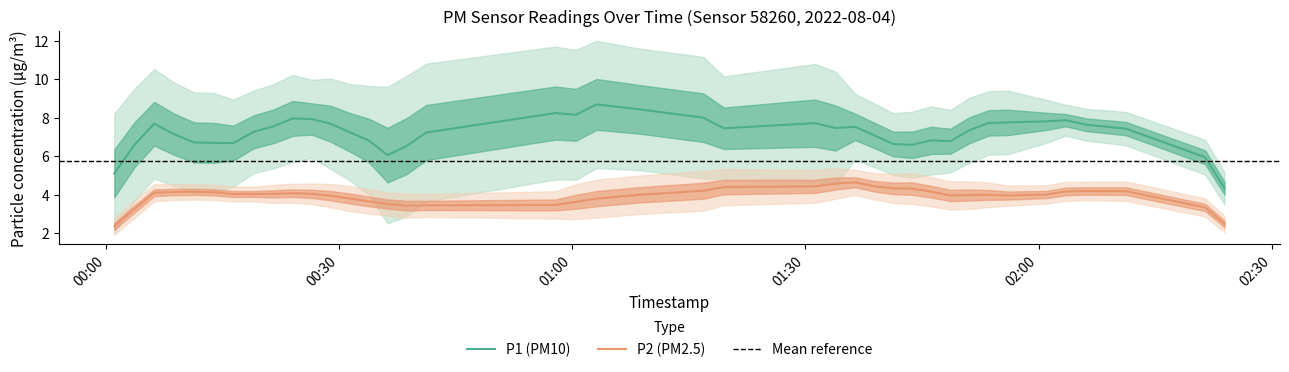

What is the value of the P1 point at the 26th from the left?

7.5